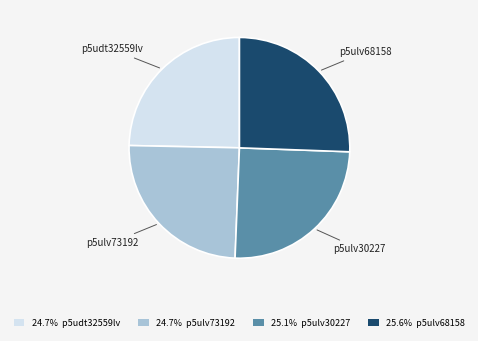

Is there any slice that represents more than half of the pie?

No